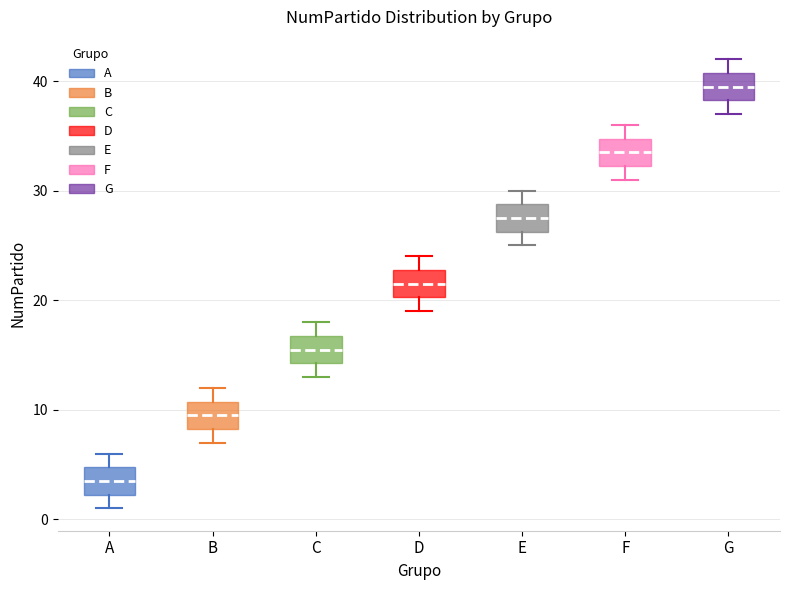

Reading left to right, transcribe this box plot: for each box, give where its median line is, the range the box spans, and where its two whiskers end, as read against the y-axis. The values are not printed on the chart, so give them approximately, as read against the axis.

A: median 4, box 2 to 5, whiskers 1 to 6
B: median 10, box 8 to 11, whiskers 7 to 12
C: median 16, box 14 to 17, whiskers 13 to 18
D: median 22, box 20 to 23, whiskers 19 to 24
E: median 28, box 26 to 29, whiskers 25 to 30
F: median 34, box 32 to 35, whiskers 31 to 36
G: median 40, box 38 to 41, whiskers 37 to 42